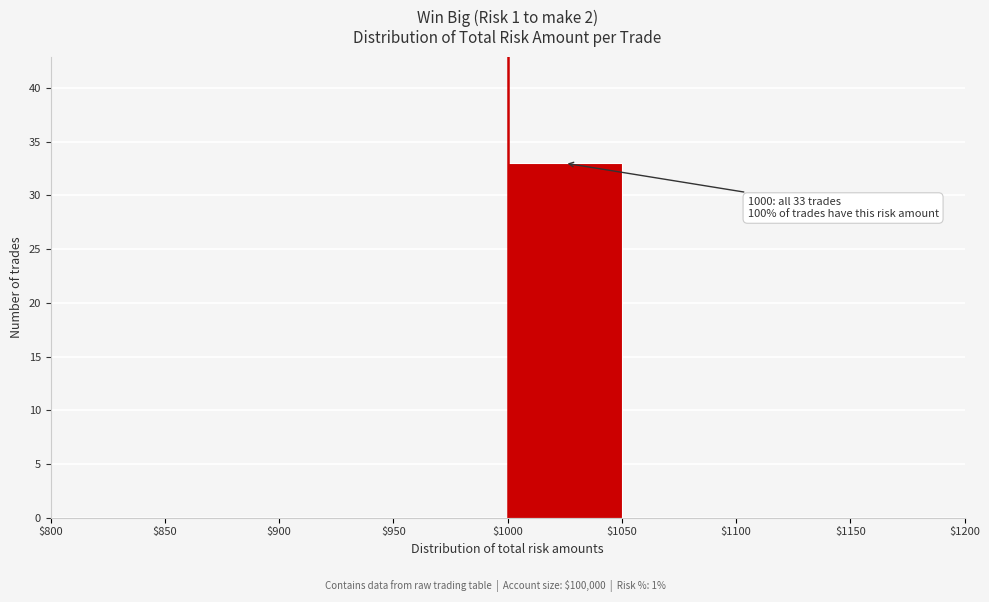

Over which range of the x-axis is the bar tallest?

$1000 to $1050